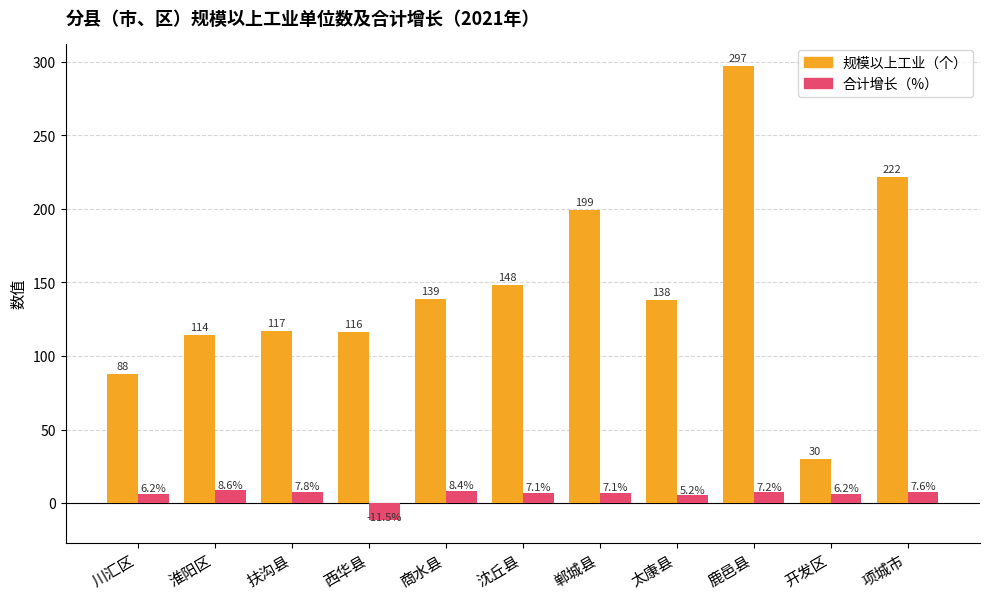

How many bars are there in total?

22